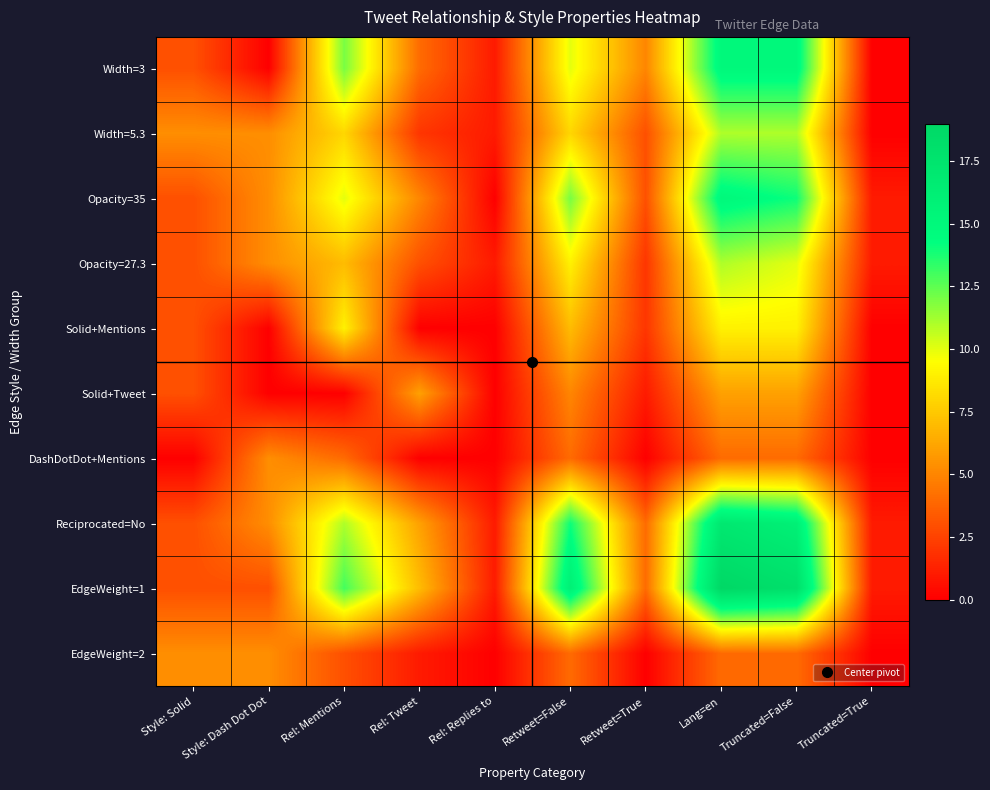

At which category is the sum across all series the highest?

Lang=en